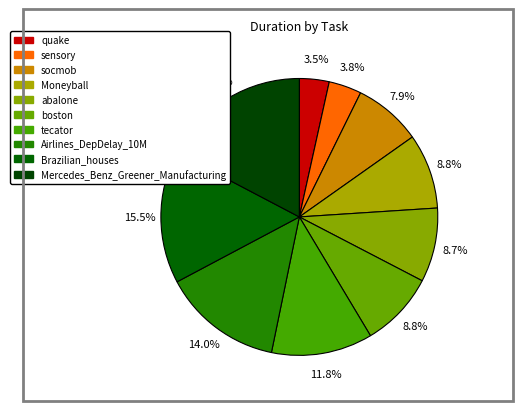

The socmob slice represents 1% of the pie. True or false?

False